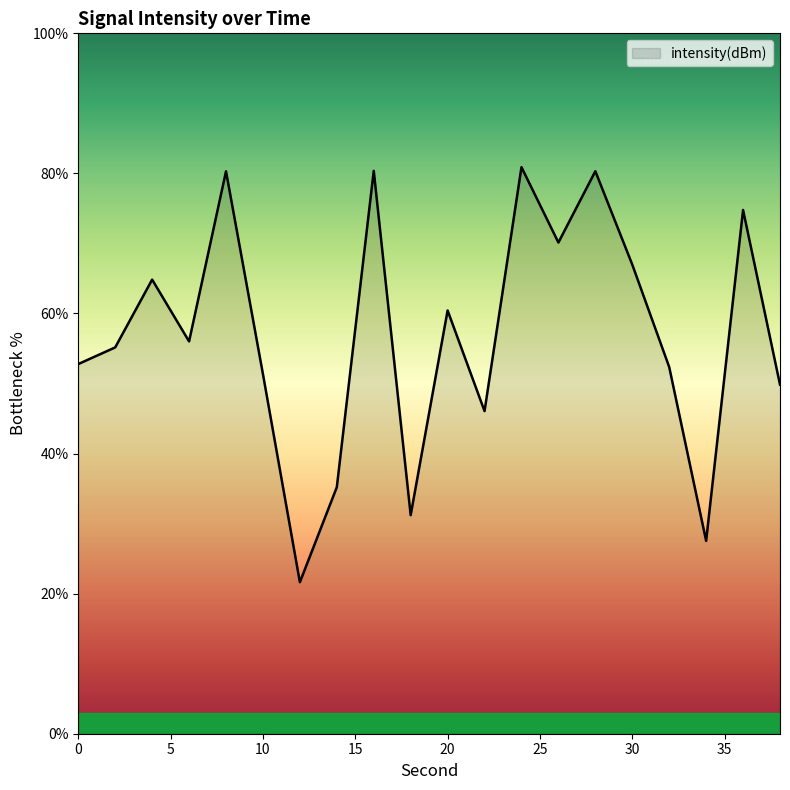

What is the maximum value shown in the chart?

80.9